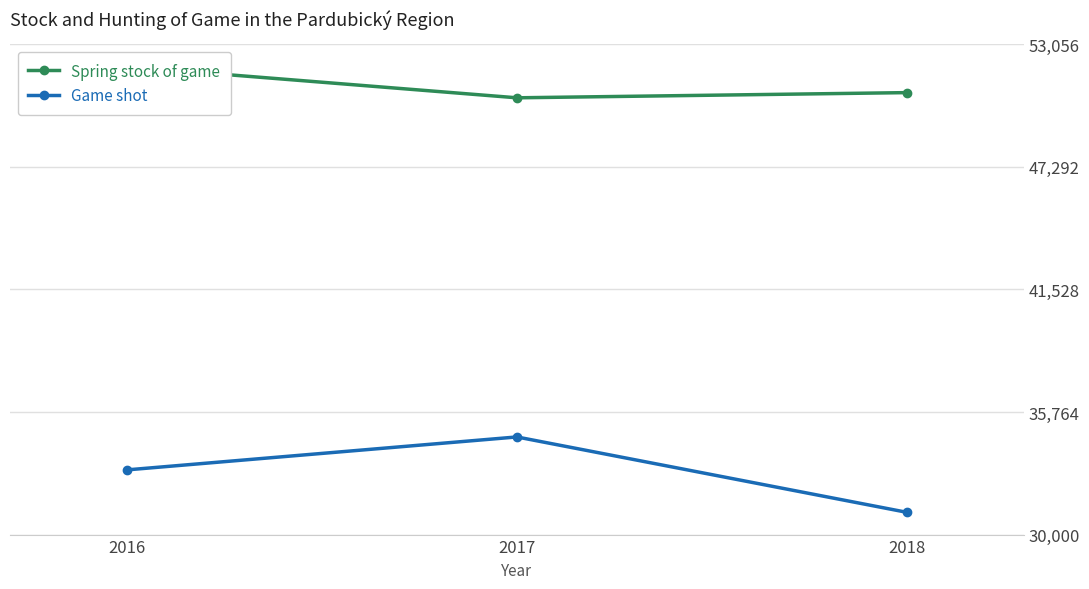

How many data points in Spring stock of game are less than 50786?

1